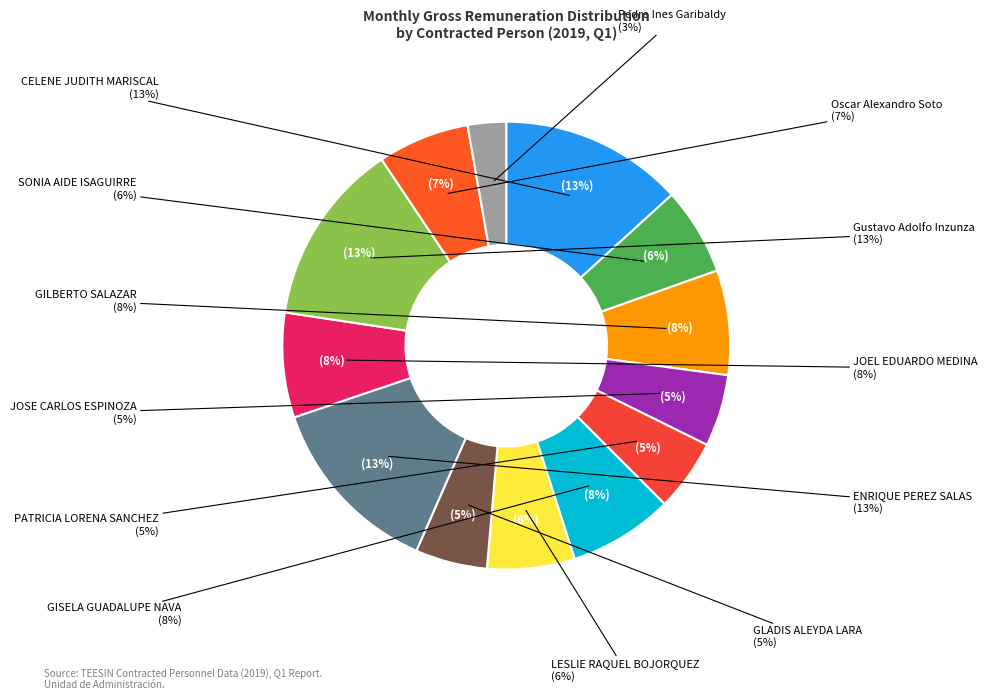

Combined, do PATRICIA LORENA SANCHEZ and JOSE CARLOS ESPINOZA account for over 50%?

No